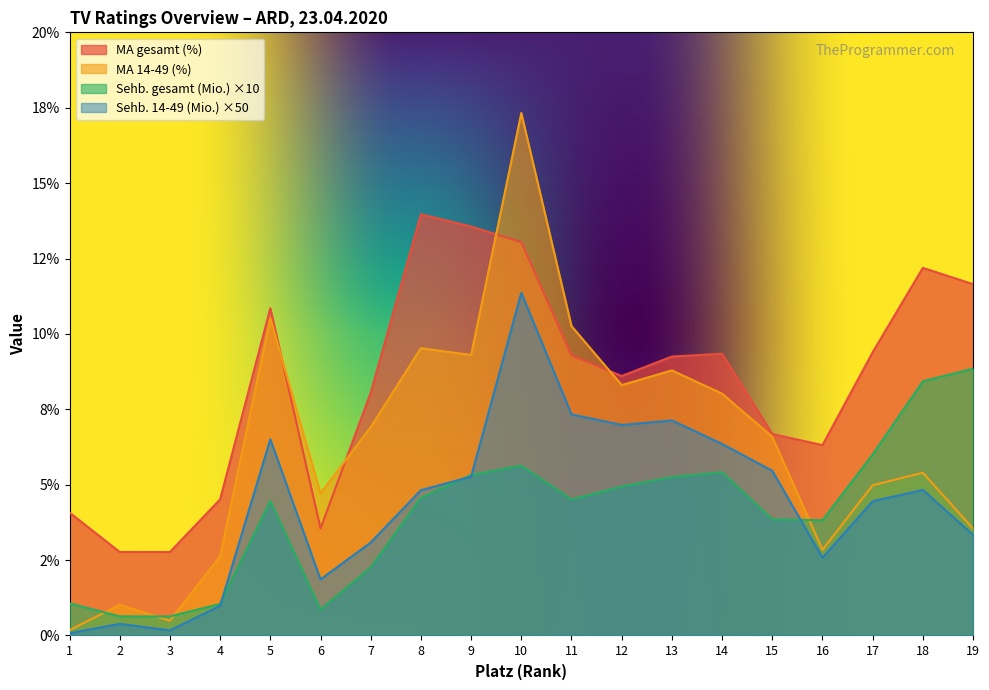

What is the total value across all series at 5?

32.3